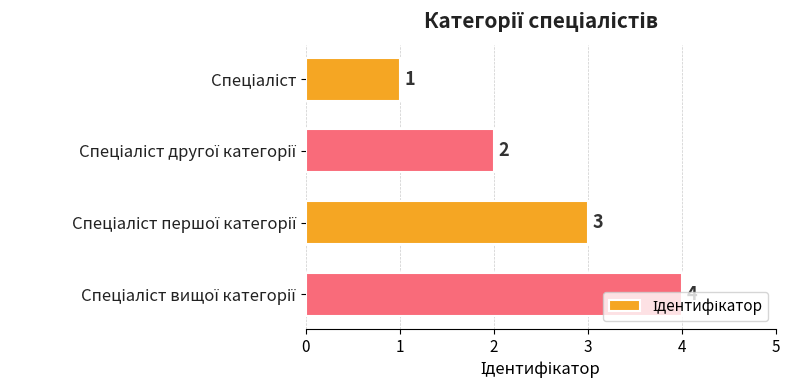

What is the value of the 1st bar from the top?

1